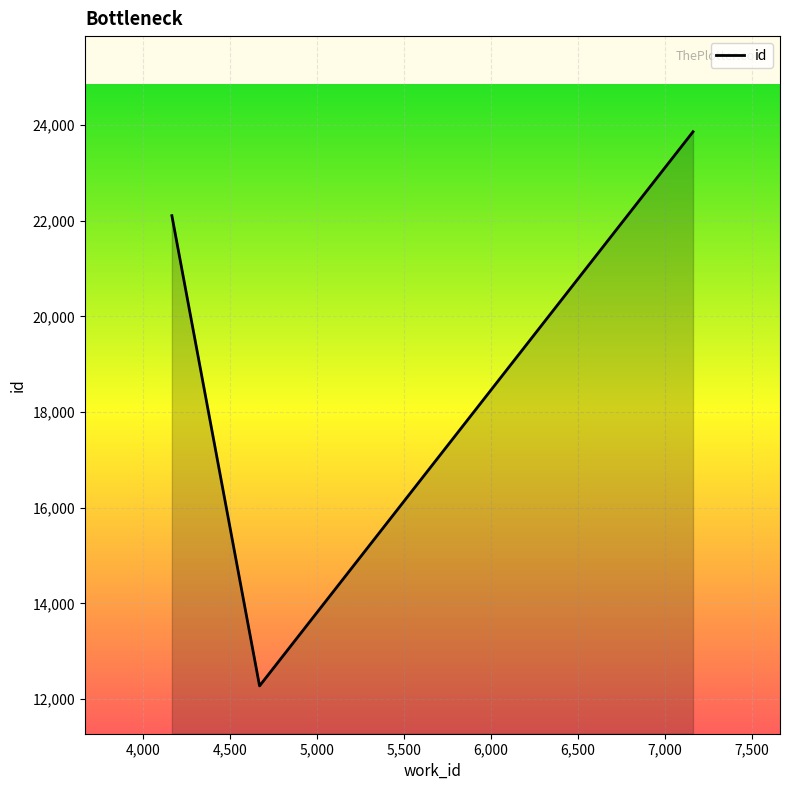

What is the difference between the maximum and minimum values?

11588